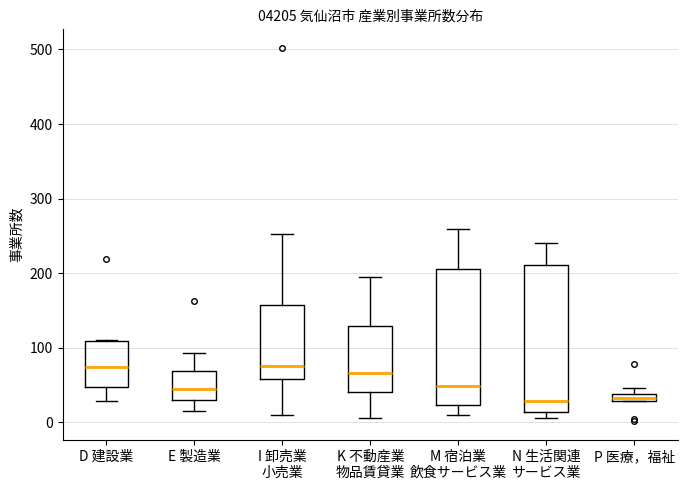

Comparing the boxes themselves (not the whiskers), which one is the tallest?

N 生活関連 サービス業